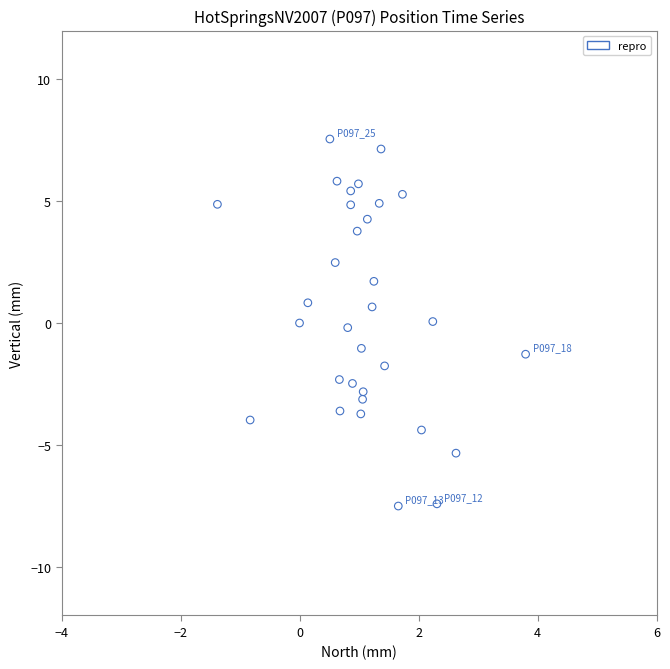

What is the range of X values (max minus min)?

5.2